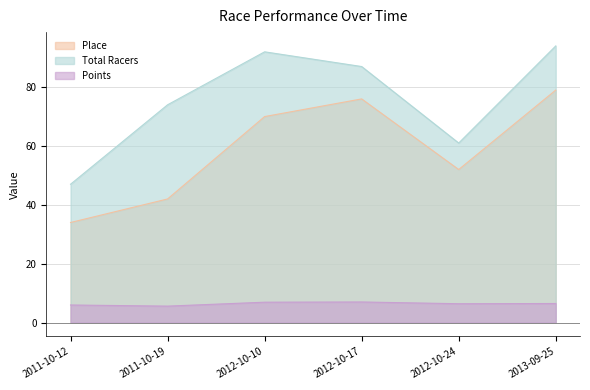

What is the difference between the Place values at 2012-10-10 and 2011-10-12?

36.0